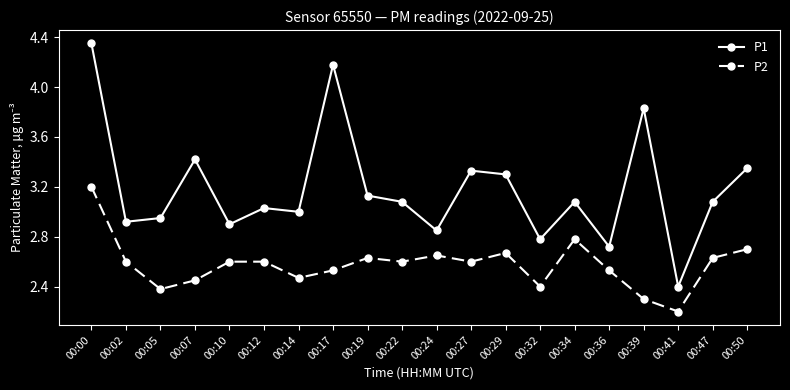

What is the total value across all series at 00:22?

5.7